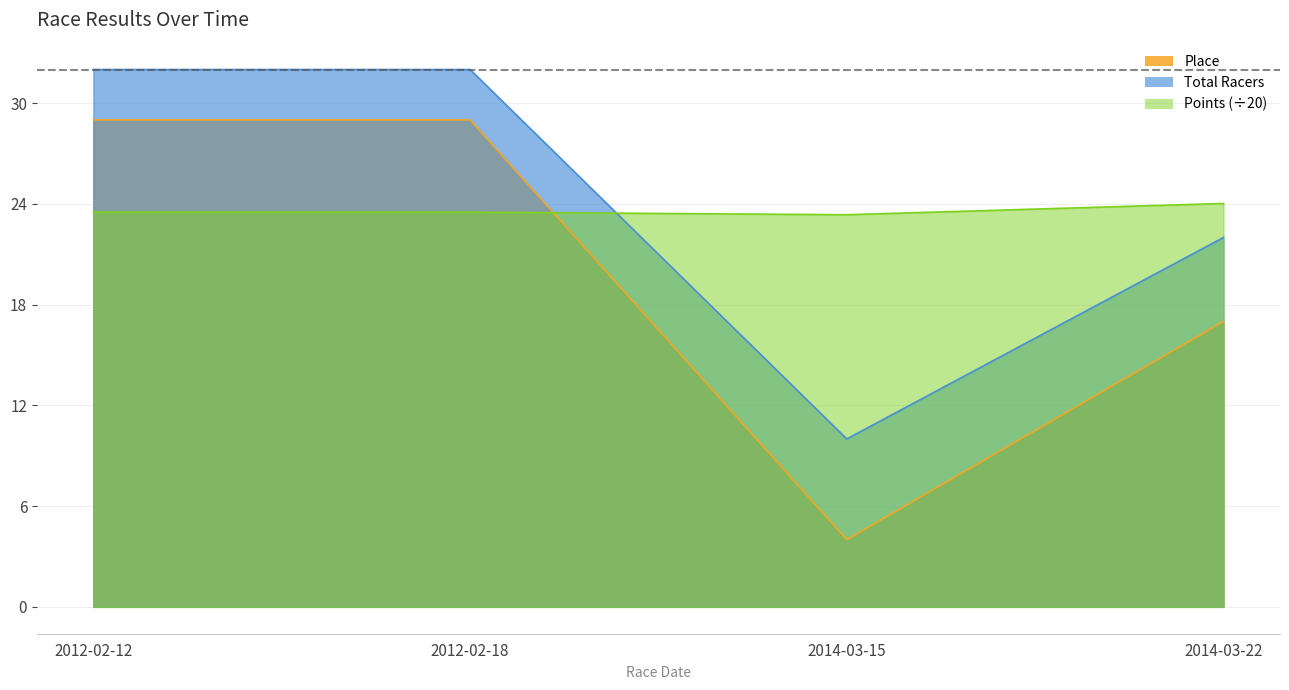

Where is Place nearest to the value 16?

2014-03-22